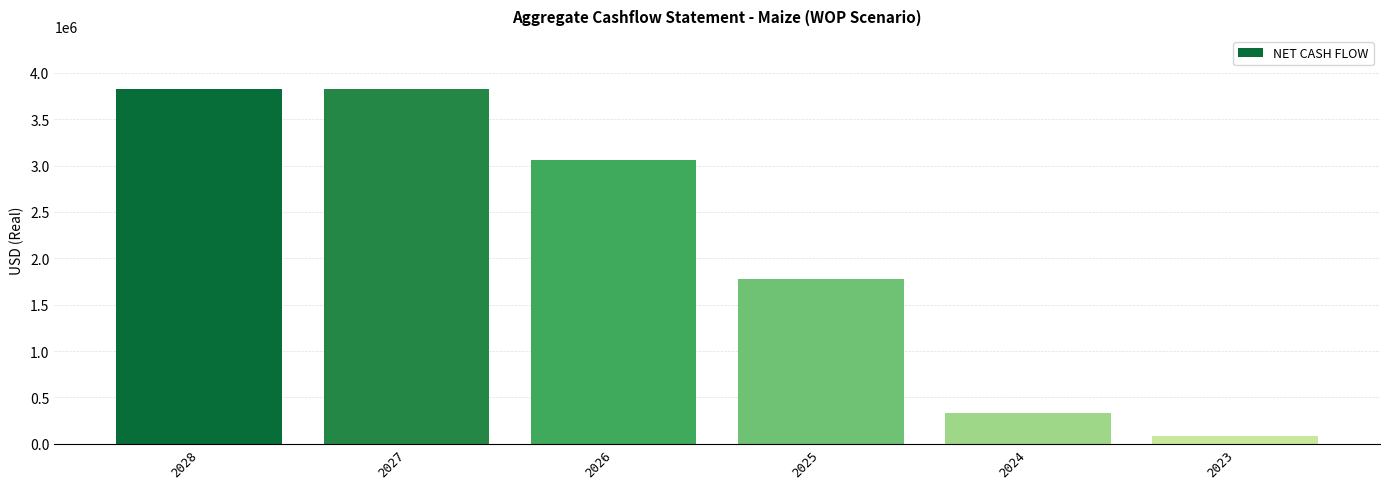

Are the bars grouped side by side (vs. stacked)?

No